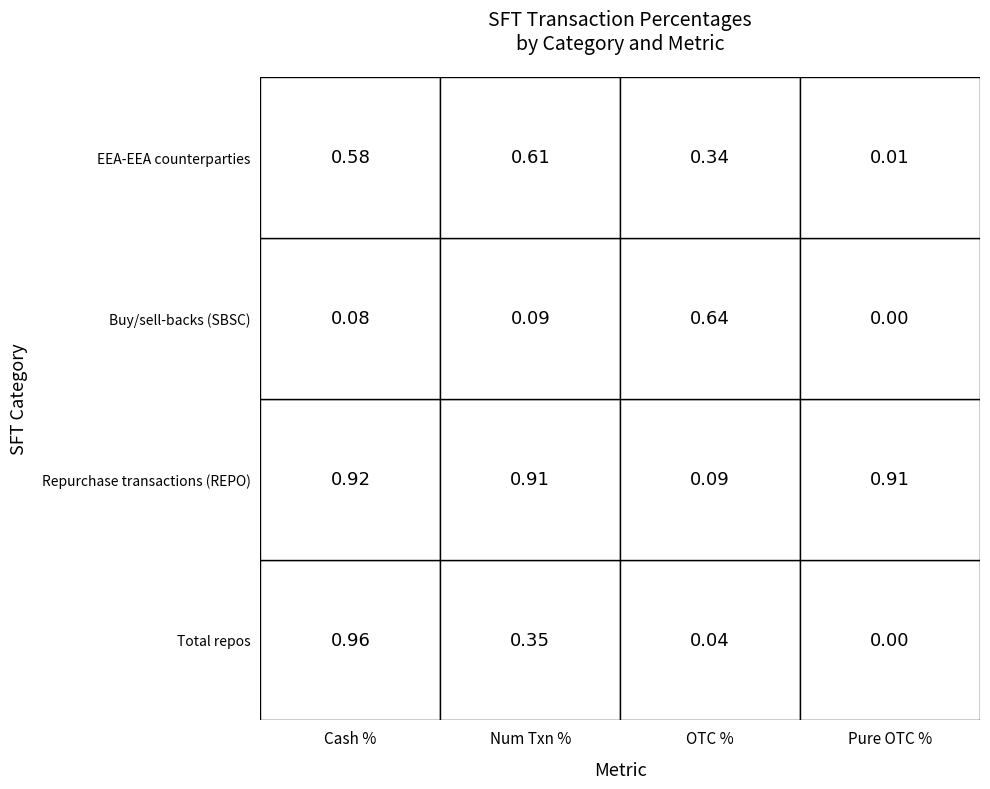

Which series has the largest total across all categories?

Repurchase transactions (REPO)